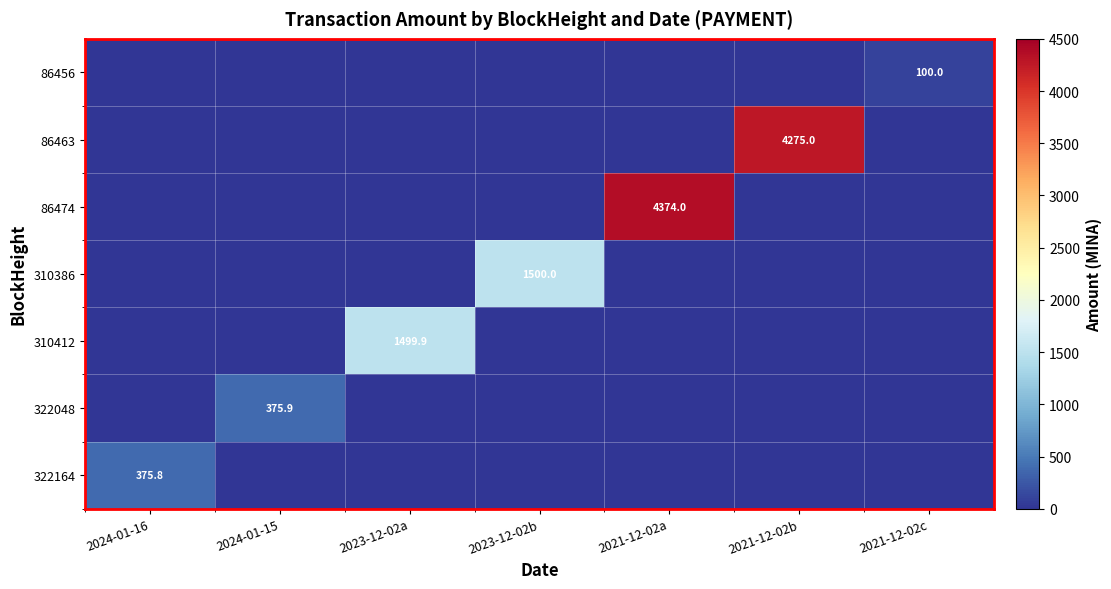

Is it true that 310386 equals 2421.5 at 2023-12-02b?

False